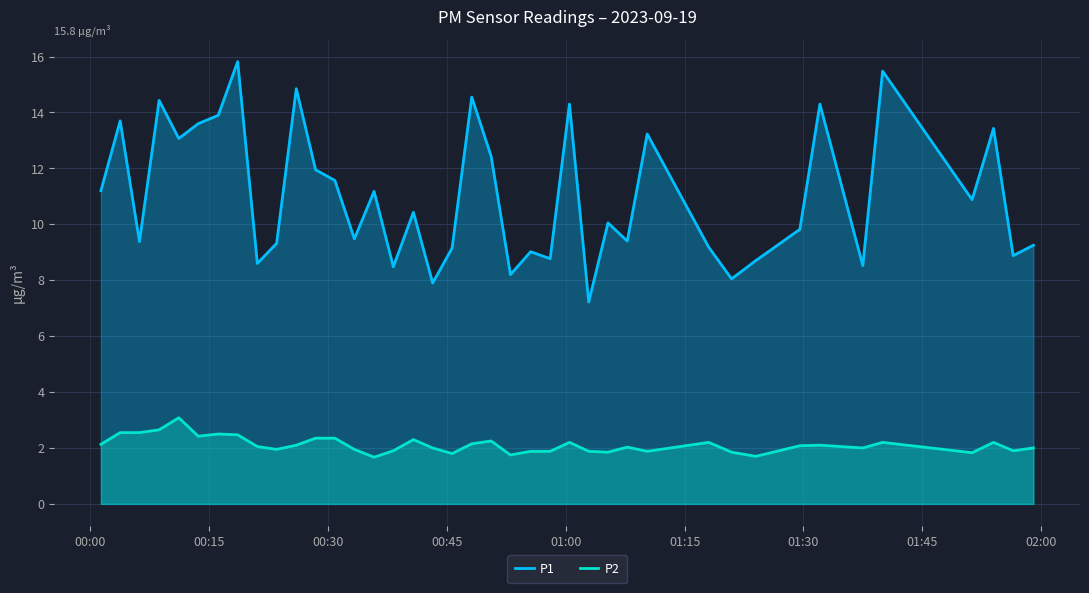

How many lines are shown in the chart?

2